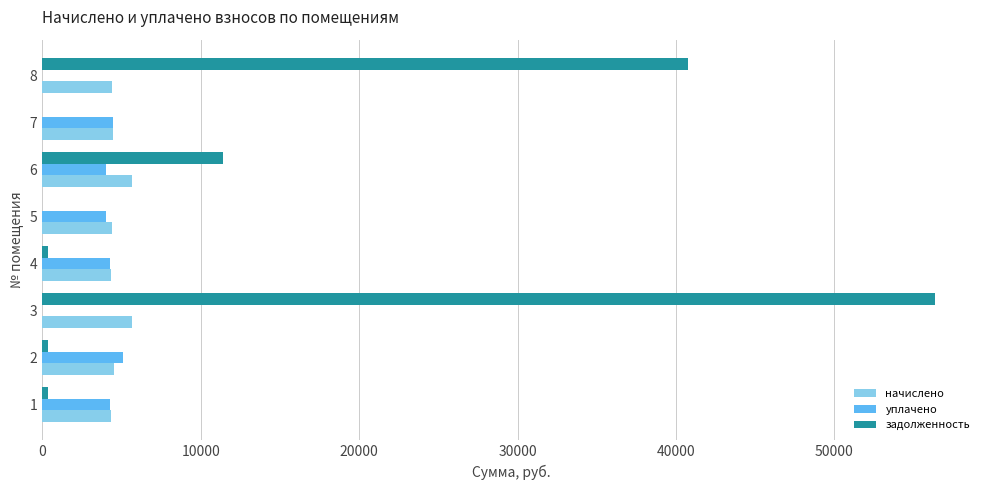

Which series has the largest total across all categories?

задолженность